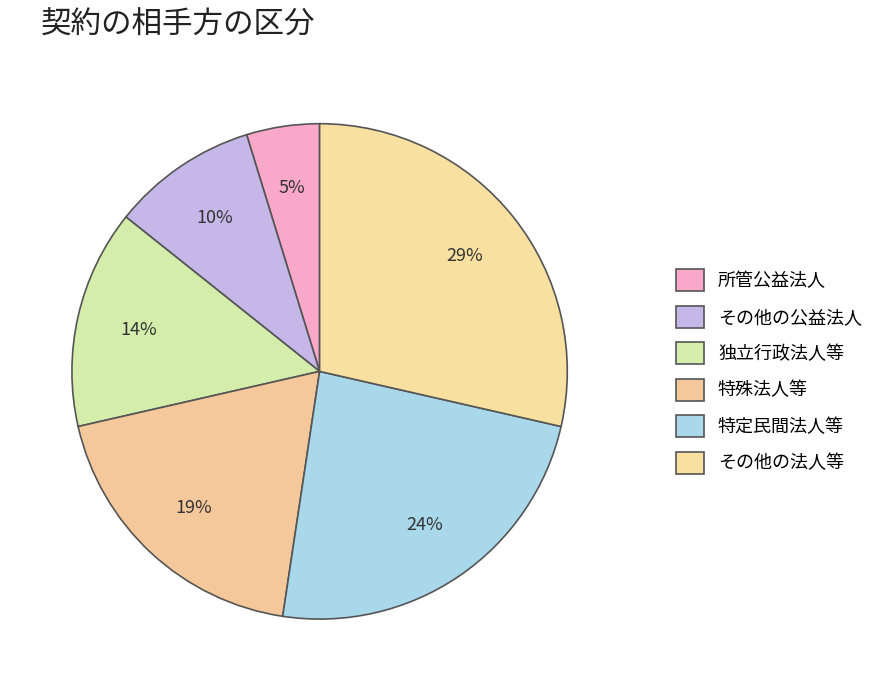

To the nearest percent, what portion does その他の公益法人 represent?

10%